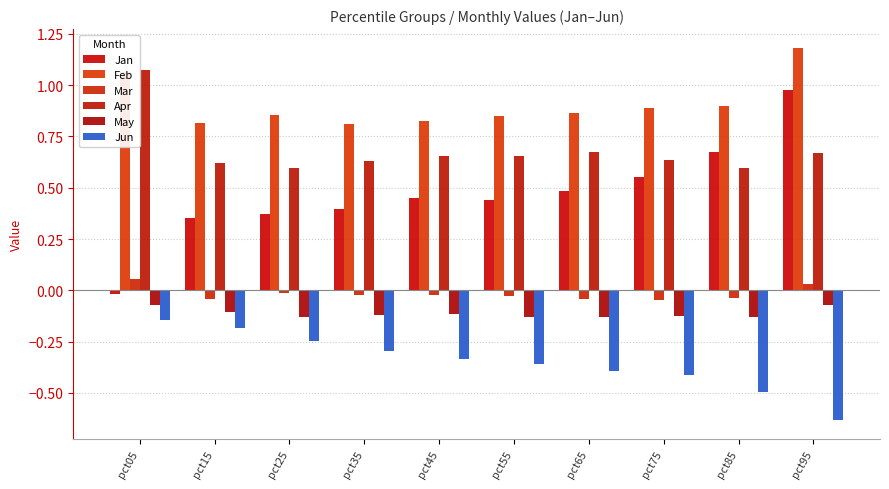

How many bars are there in total?

60